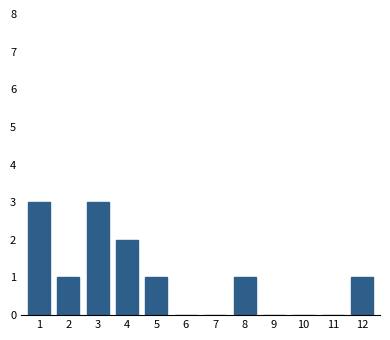

Reading right to left, what are all the values shown in this chart?

12=1	11=0	10=0	9=0	8=1	7=0	6=0	5=1	4=2	3=3	2=1	1=3